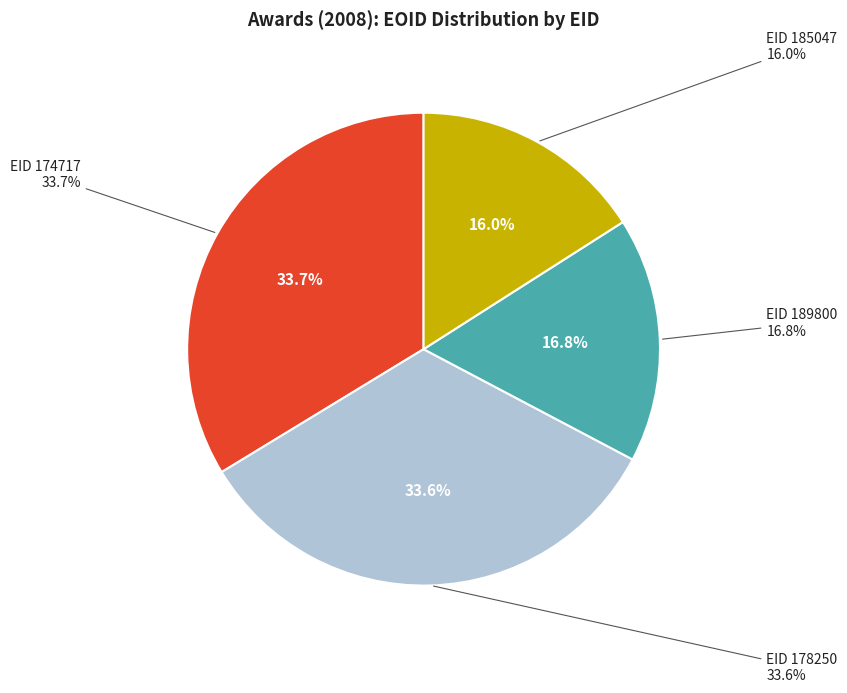

Between 189800 and 185047, which is larger?

189800